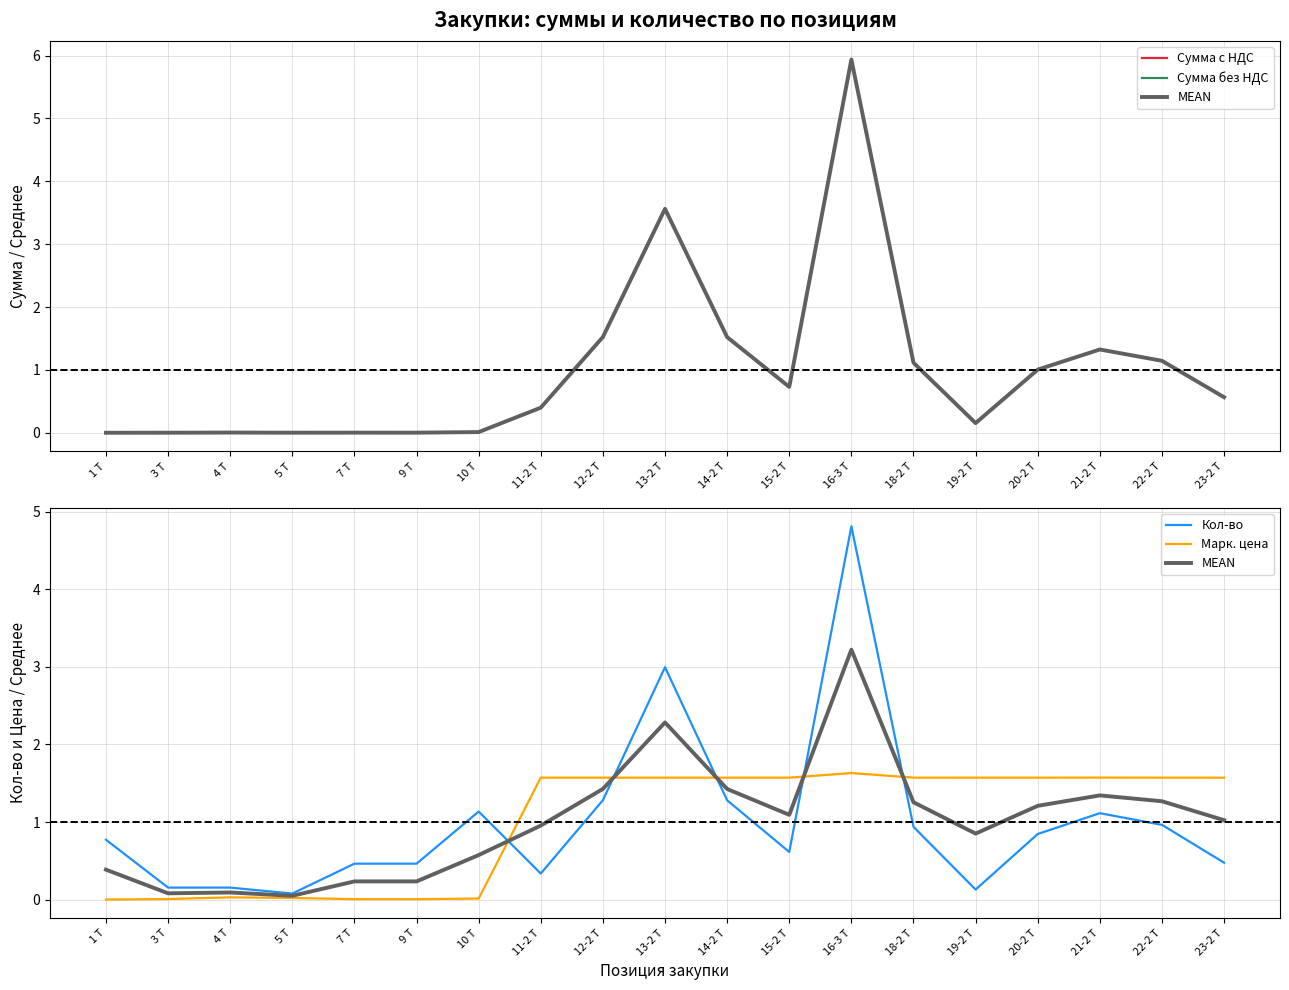

Reading left to right, transcribe all the data shown in this chart.

Сумма с НДС: 1 T=0.0	3 T=0.0	4 T=0.0	5 T=0.0	7 T=0.0	9 T=0.0	10 T=0.0	11-2 T=0.4	12-2 T=1.5	13-2 T=3.6	14-2 T=1.5	15-2 T=0.7	16-3 T=5.9	18-2 T=1.1	19-2 T=0.2	20-2 T=1.0	21-2 T=1.3	22-2 T=1.1	23-2 T=0.6
Сумма без НДС: 1 T=0.0	3 T=0.0	4 T=0.0	5 T=0.0	7 T=0.0	9 T=0.0	10 T=0.0	11-2 T=0.4	12-2 T=1.5	13-2 T=3.6	14-2 T=1.5	15-2 T=0.7	16-3 T=5.9	18-2 T=1.1	19-2 T=0.2	20-2 T=1.0	21-2 T=1.3	22-2 T=1.1	23-2 T=0.6
MEAN: 1 T=0.4	3 T=0.1	4 T=0.1	5 T=0.0	7 T=0.2	9 T=0.2	10 T=0.6	11-2 T=1.0	12-2 T=1.4	13-2 T=2.3	14-2 T=1.4	15-2 T=1.1	16-3 T=3.2	18-2 T=1.3	19-2 T=0.9	20-2 T=1.2	21-2 T=1.3	22-2 T=1.3	23-2 T=1.0
Кол-во: 1 T=0.8	3 T=0.2	4 T=0.2	5 T=0.1	7 T=0.5	9 T=0.5	10 T=1.1	11-2 T=0.3	12-2 T=1.3	13-2 T=3.0	14-2 T=1.3	15-2 T=0.6	16-3 T=4.8	18-2 T=0.9	19-2 T=0.1	20-2 T=0.8	21-2 T=1.1	22-2 T=1.0	23-2 T=0.5
Марк. цена: 1 T=0.0	3 T=0.0	4 T=0.0	5 T=0.0	7 T=0.0	9 T=0.0	10 T=0.0	11-2 T=1.6	12-2 T=1.6	13-2 T=1.6	14-2 T=1.6	15-2 T=1.6	16-3 T=1.6	18-2 T=1.6	19-2 T=1.6	20-2 T=1.6	21-2 T=1.6	22-2 T=1.6	23-2 T=1.6